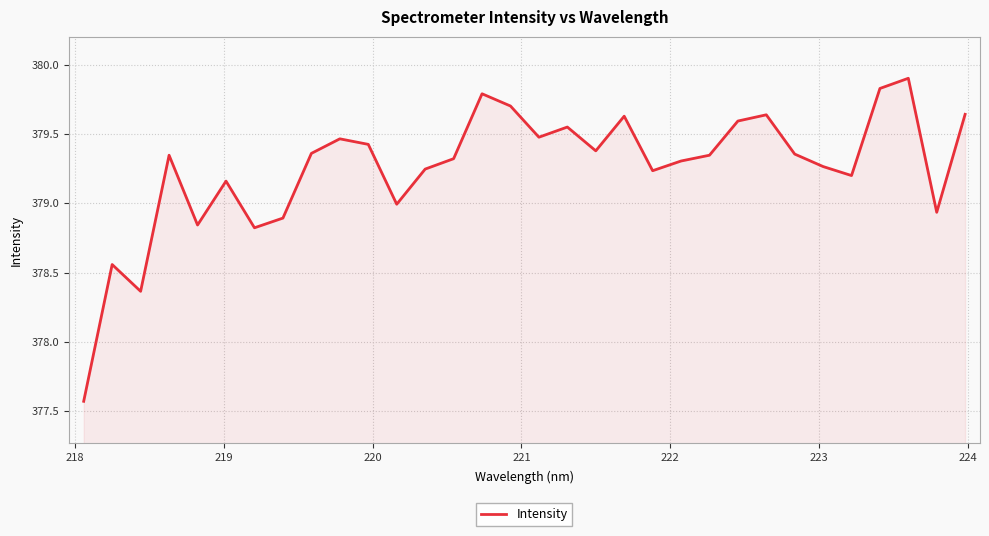

What is the minimum value shown in the chart?

377.6